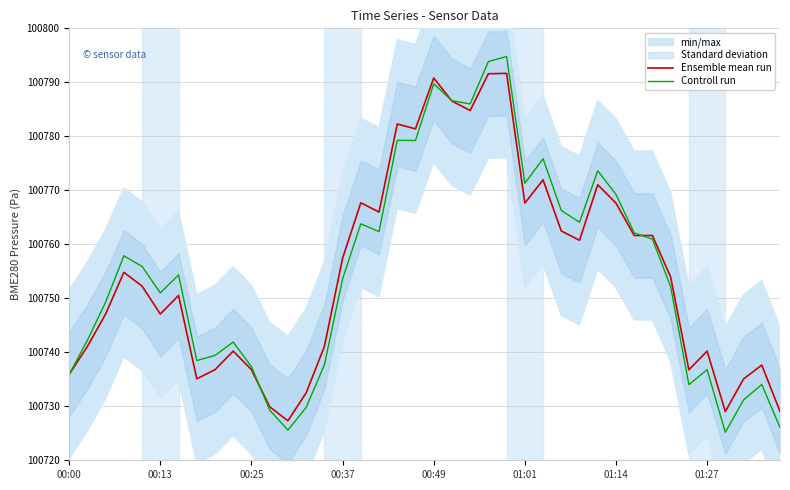

The Ensemble mean run series shows 100736.8 at 00:25. True or false?

True